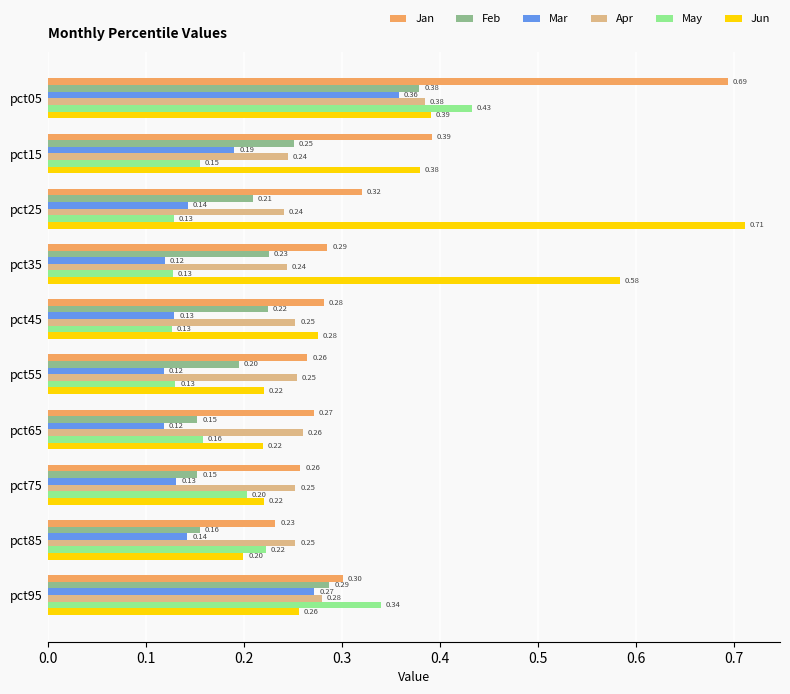

At which category is the sum across all series the highest?

pct05